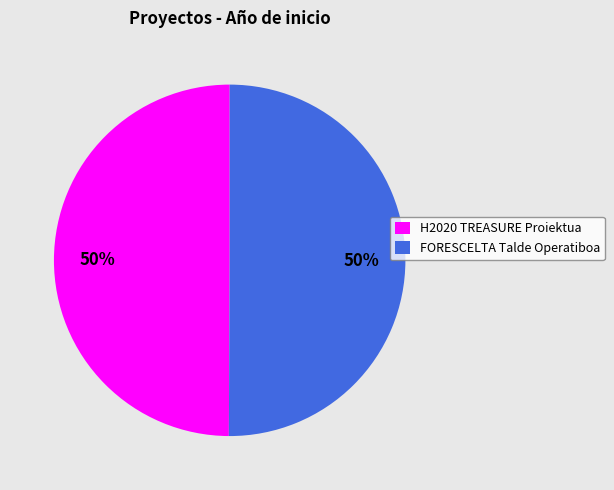

What is the ratio of the value at FORESCELTA Talde Operatiboa to the value at H2020 TREASURE Proiektua?

1.0